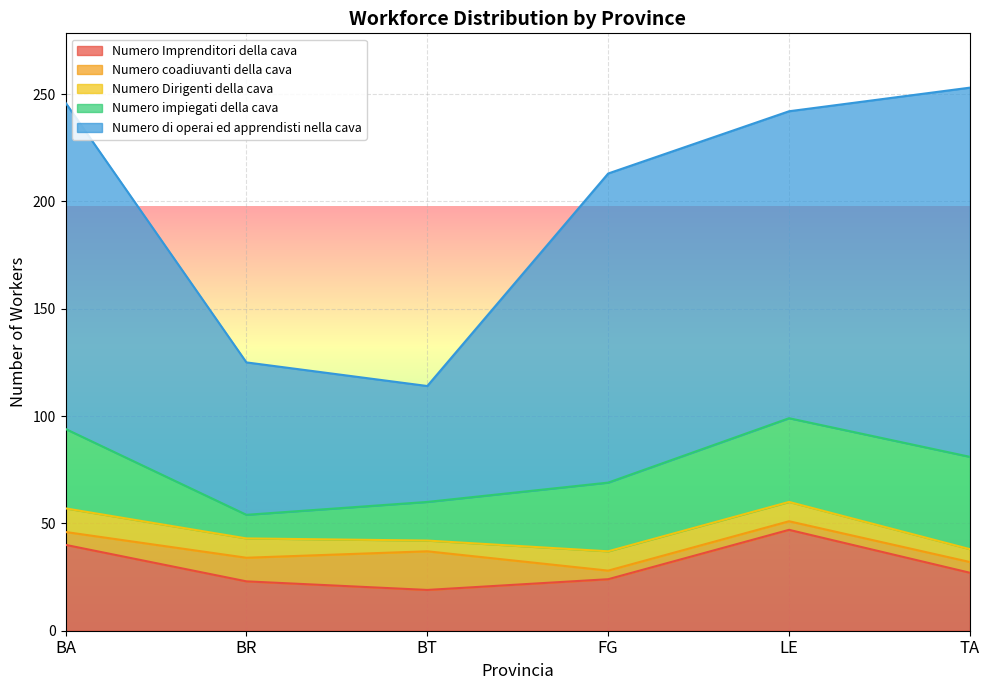

The value of Numero coadiuvanti della cava at FG is 4. True or false?

True